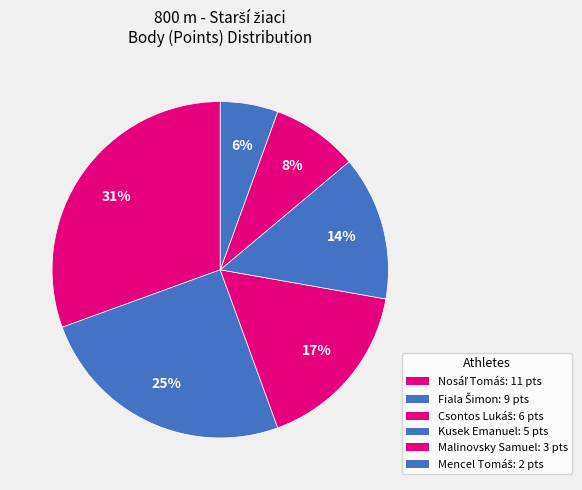

How many slices are in this pie chart?

6